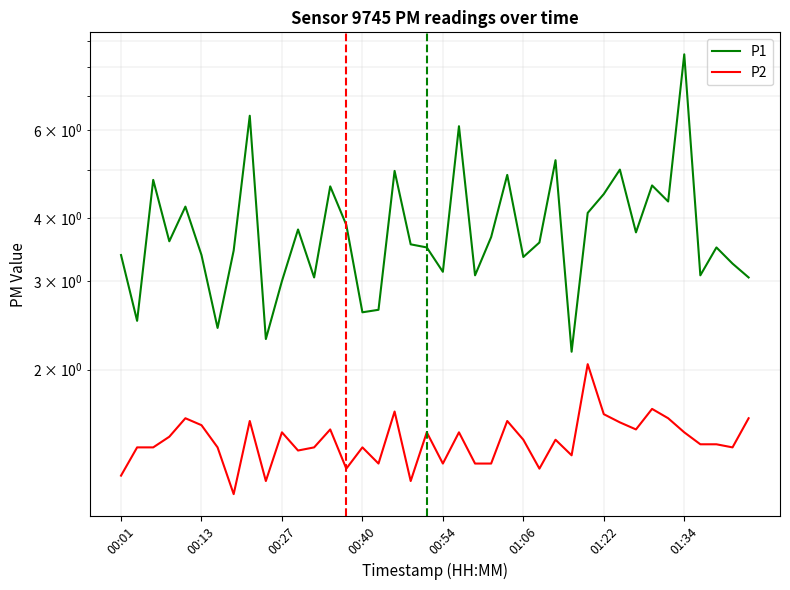

What is the difference between the maximum and minimum values in the P1 series?

6.3